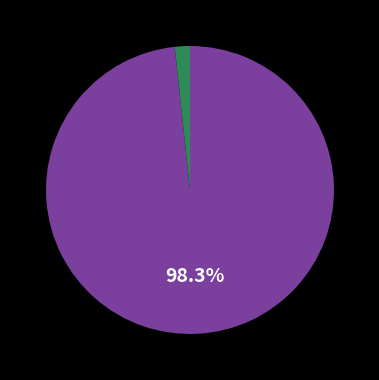

How many slices are in this pie chart?

2